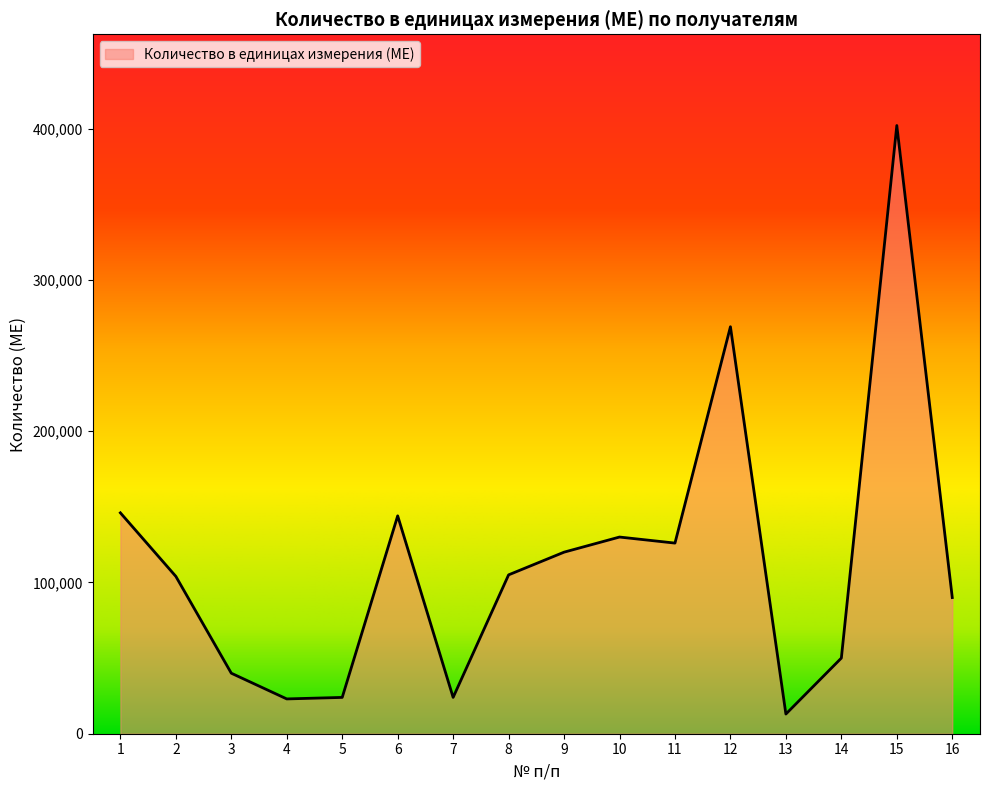

Which has a higher value, 15 or 4?

15